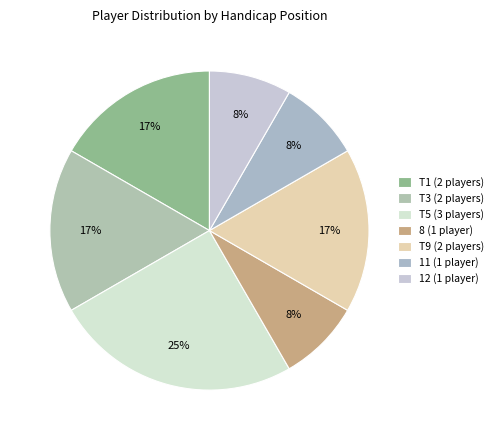

Is it true that 8 is 8% of the pie?

True